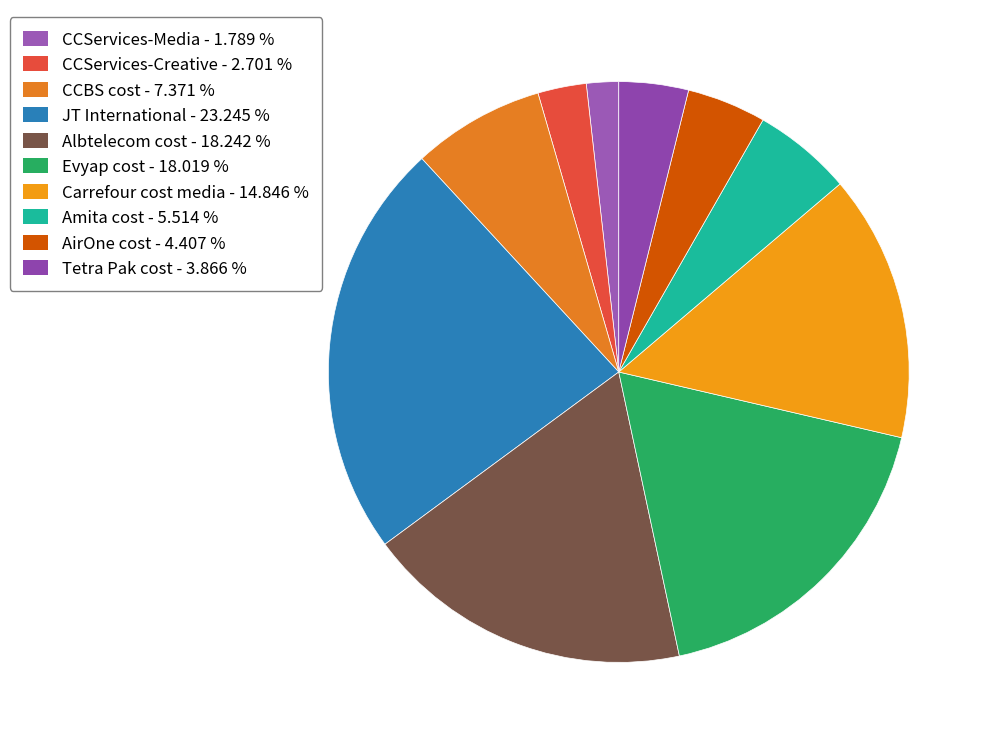

Count the number of slices in the pie.

10